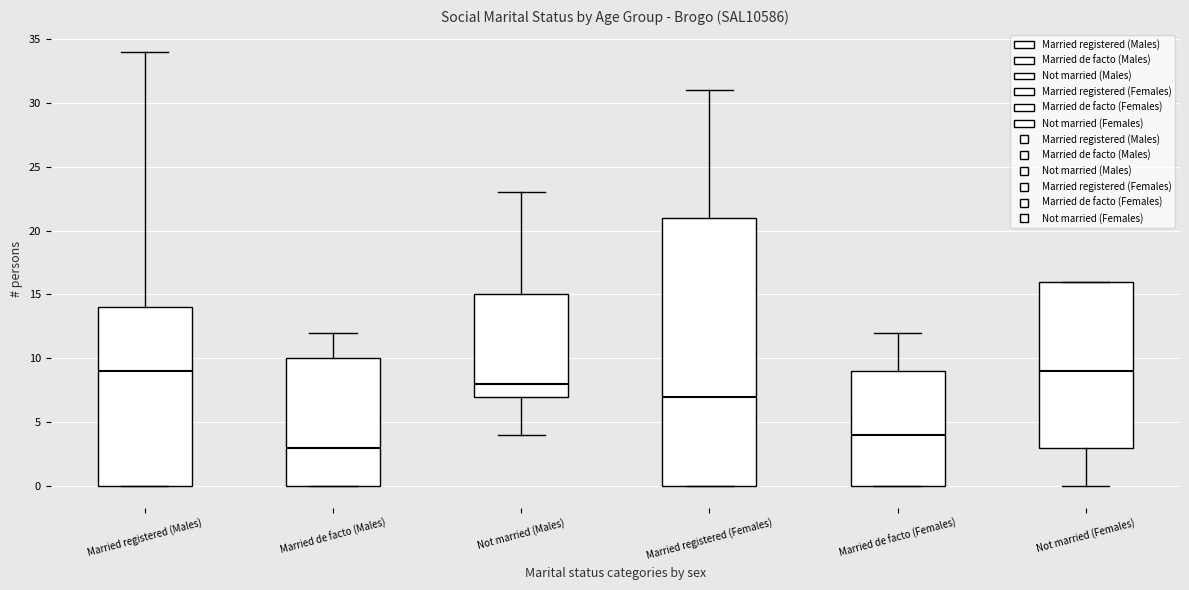

Reading left to right, read every box against the y-axis: the position of its median line, the range the box covers, and the ends of its whiskers. The values are not printed on the chart, so give them approximately, as read against the axis.

Married registered (Males): median 9, box 0 to 14, whiskers 0 to 34
Married de facto (Males): median 3, box 0 to 10, whiskers 0 to 12
Not married (Males): median 8, box 7 to 15, whiskers 4 to 23
Married registered (Females): median 7, box 0 to 21, whiskers 0 to 31
Married de facto (Females): median 4, box 0 to 9, whiskers 0 to 12
Not married (Females): median 9, box 3 to 16, whiskers 0 to 16